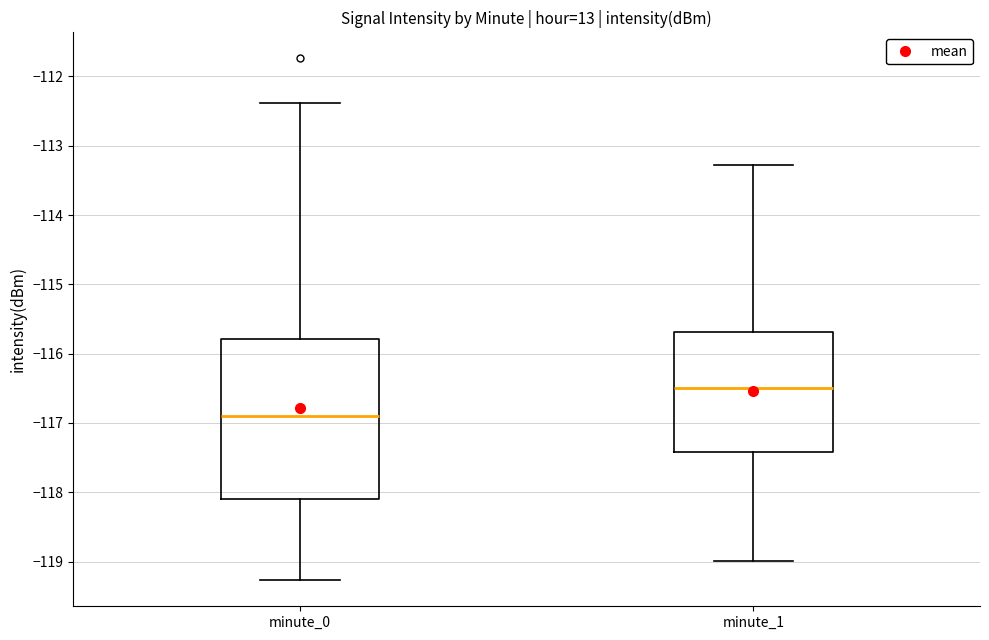

Which box's median line is the lowest?

minute_0